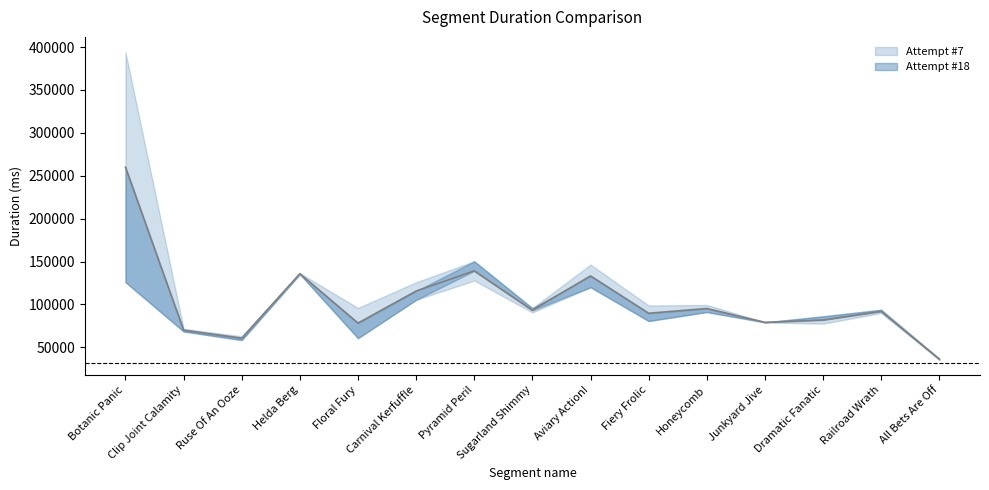

What is the total value across all series at Dramatic Fanatic?

163680